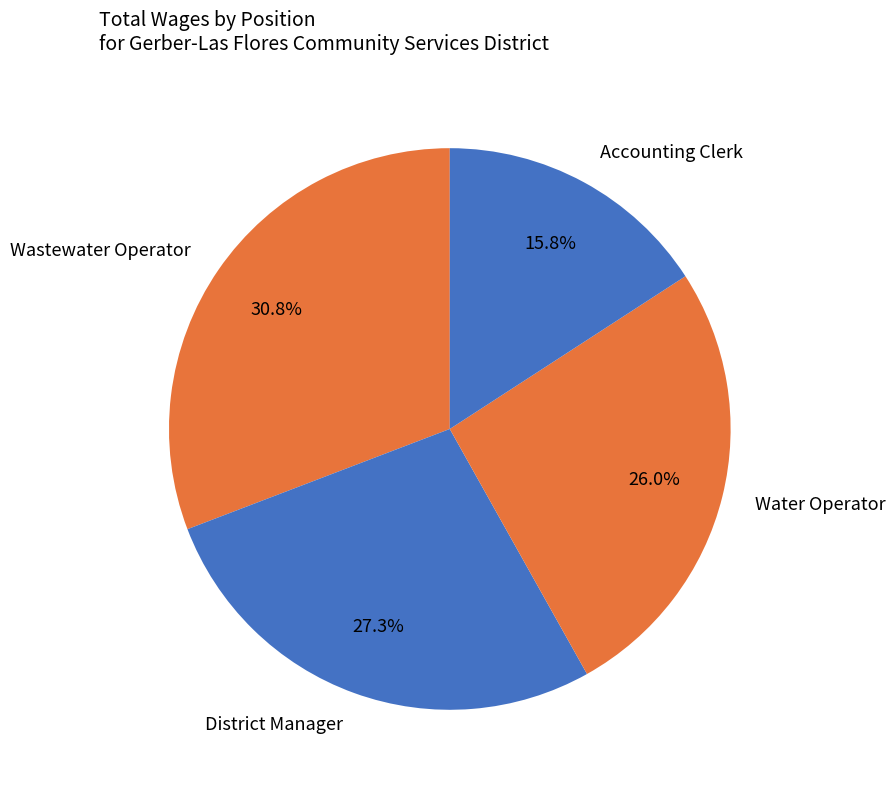

To the nearest percent, what portion does District Manager represent?

27%